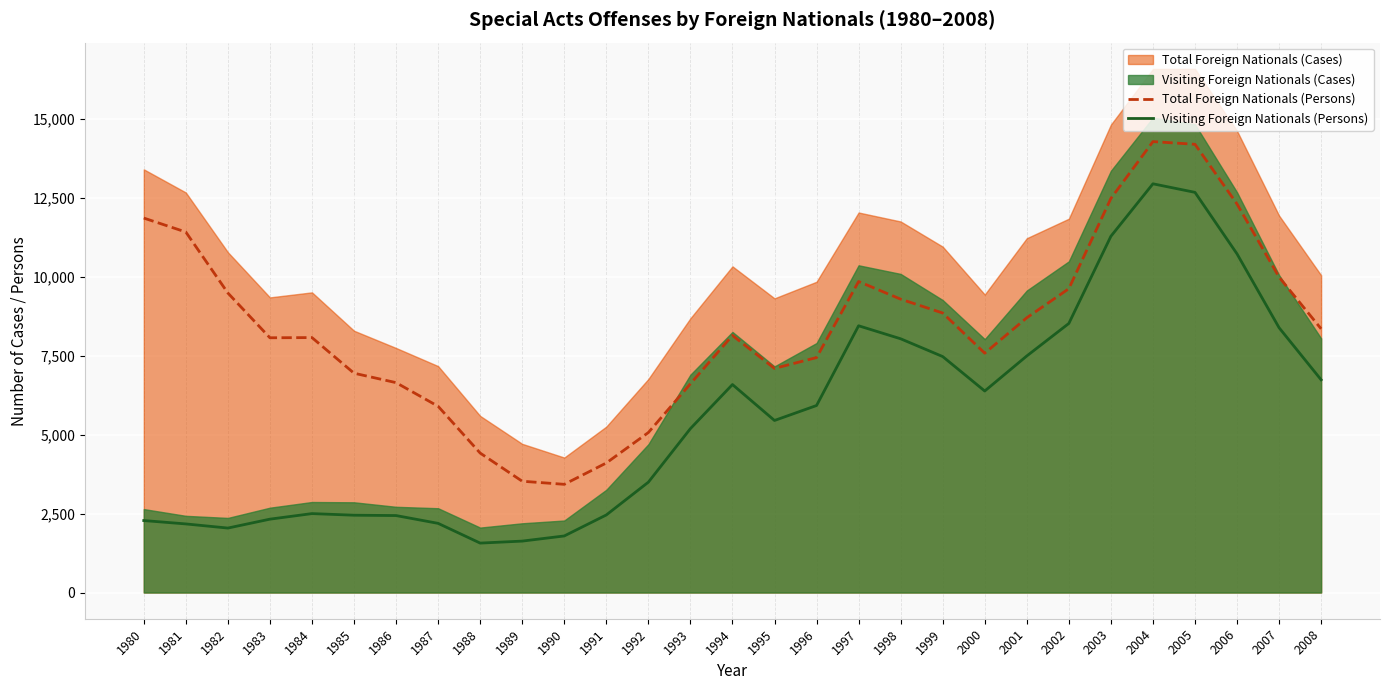

In Total Foreign Nationals (Persons), how many points are higher than both neighbors (excluding endpoints)?

4